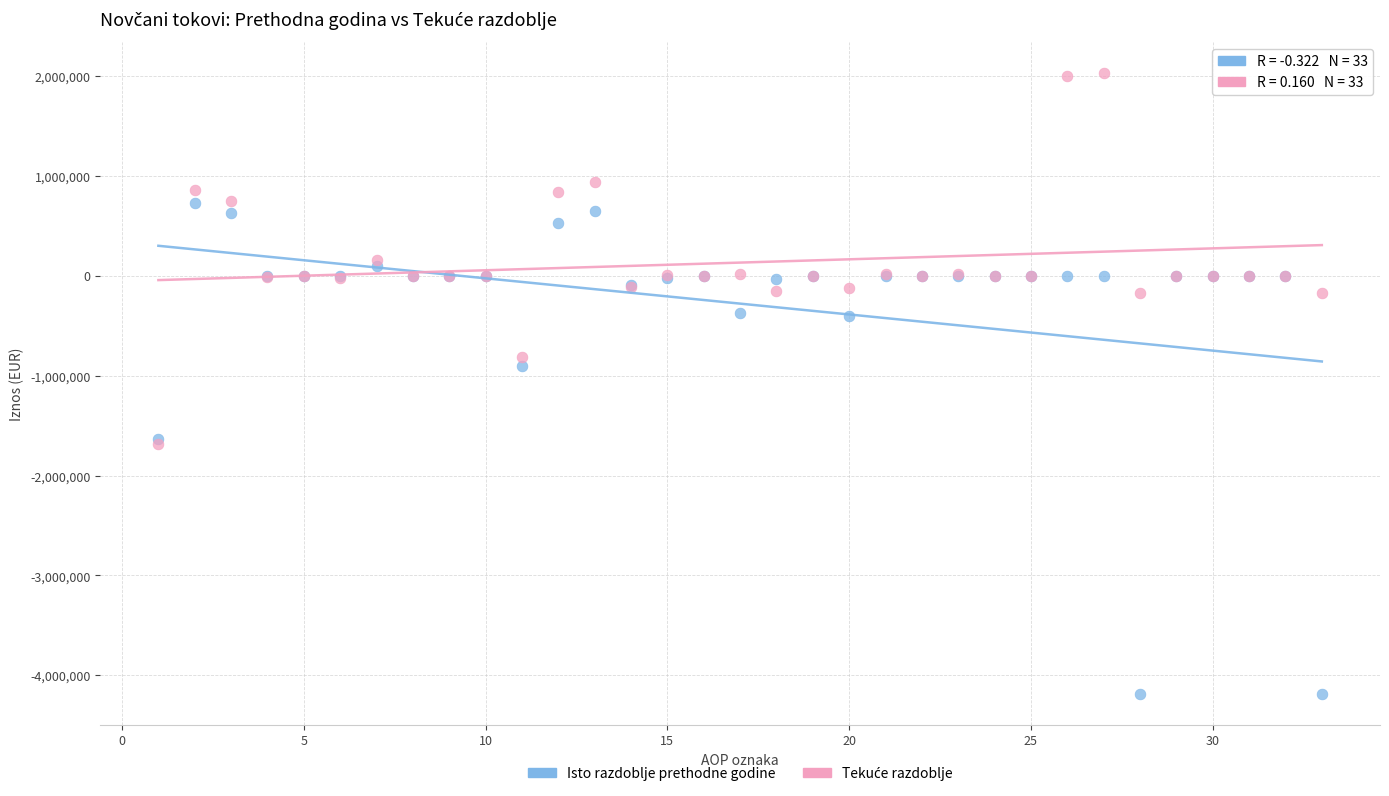

Which series reaches the minimum Y coordinate?

Isto razdoblje prethodne godine